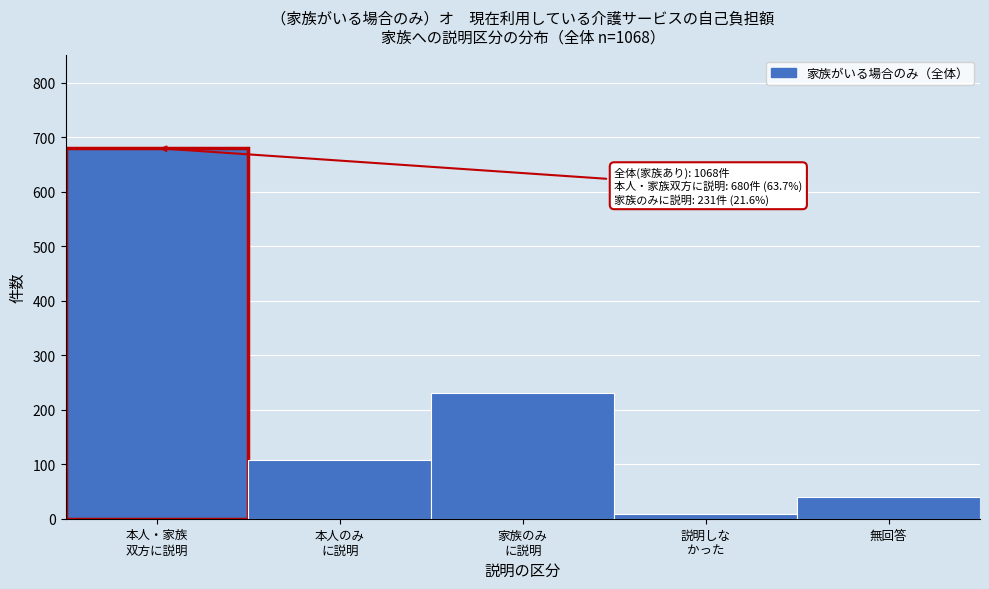

Reading left to right, list all the values displayed in this chart.

680	108	231	9	40